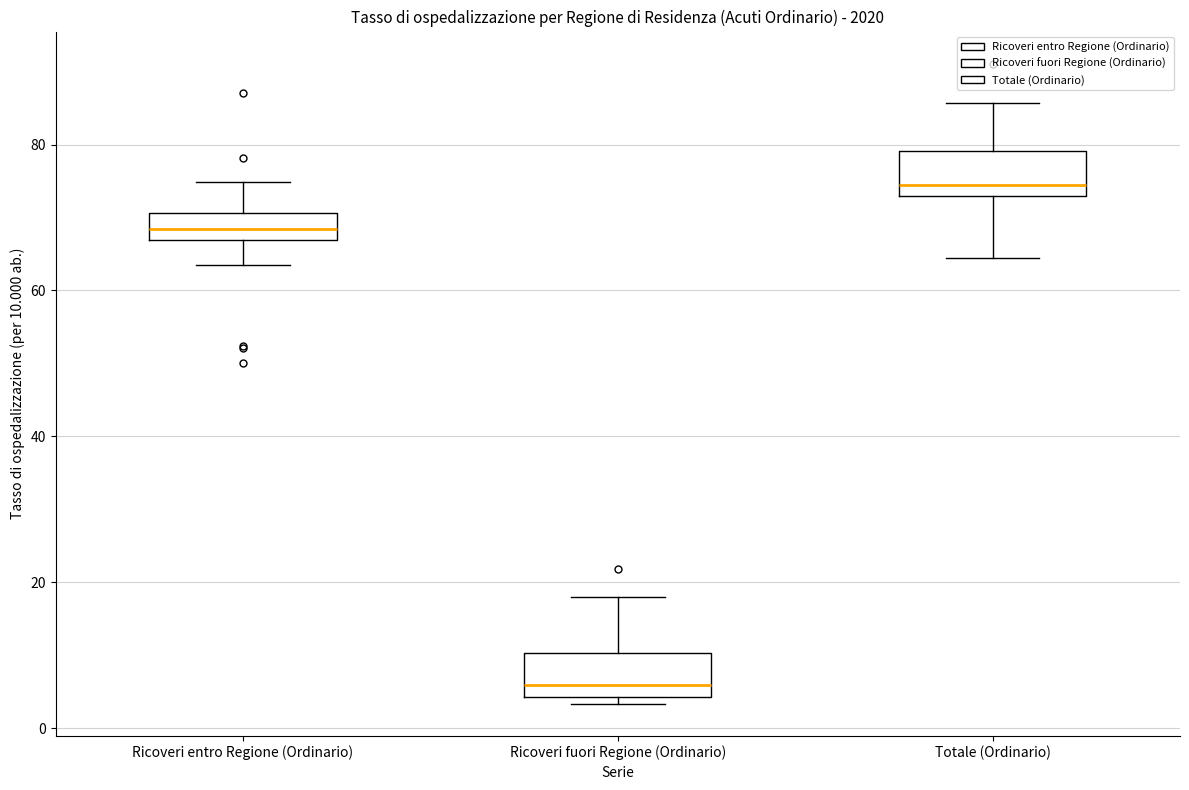

Reading left to right, read every box against the y-axis: the position of its median line, the range the box covers, and the ends of its whiskers. The values are not printed on the chart, so give them approximately, as read against the axis.

Ricoveri entro Regione (Ordinario): median 68, box 66 to 70, whiskers 64 to 74
Ricoveri fuori Regione (Ordinario): median 6, box 4 to 10, whiskers 4 (just below the box's lower edge) to 18
Totale (Ordinario): median 74, box 72 to 80, whiskers 64 to 86